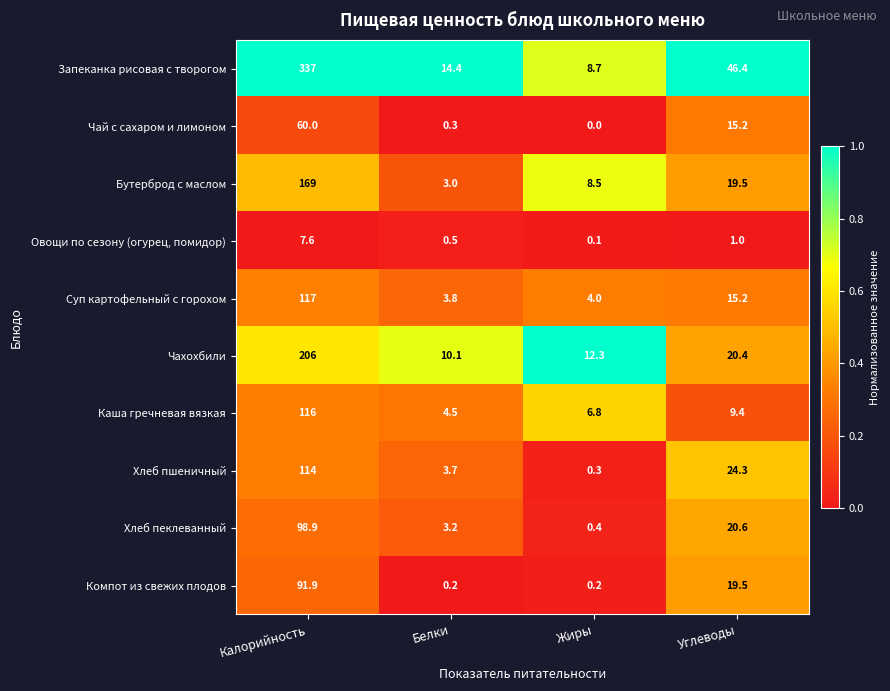

Which label corresponds to the smallest value in the chart?

Жиры